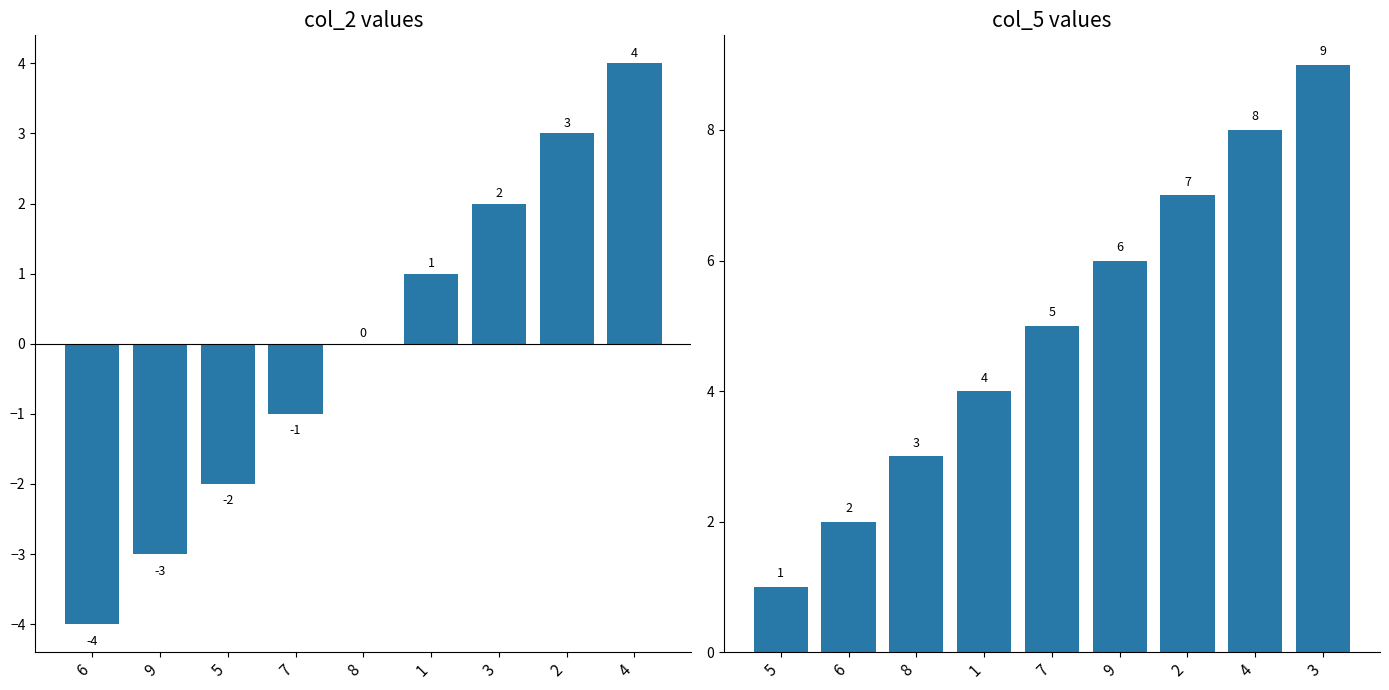

Reading right to left, what are all the values shown in this chart?

col_2 (centered): 4	3	2	1	0	-1	-2	-3	-4
col_5: 9	8	7	6	5	4	3	2	1